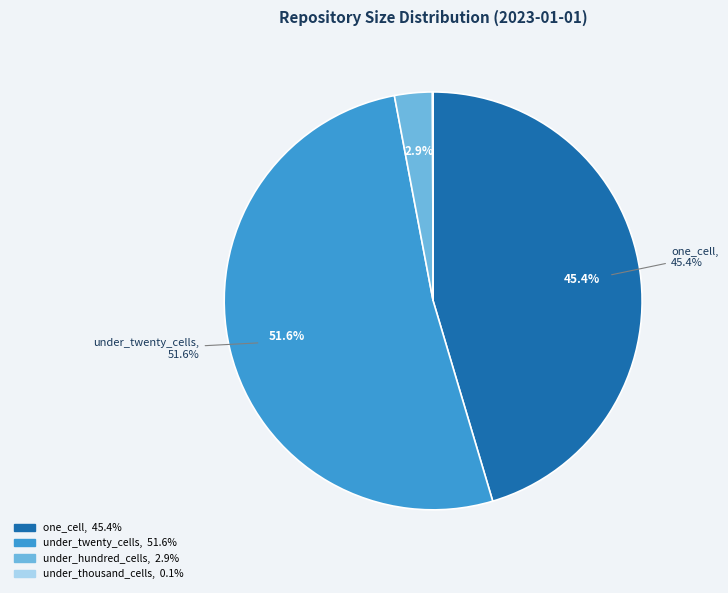

Do under_thousand_cells and over_thousand_cells together represent more than half of the pie?

No